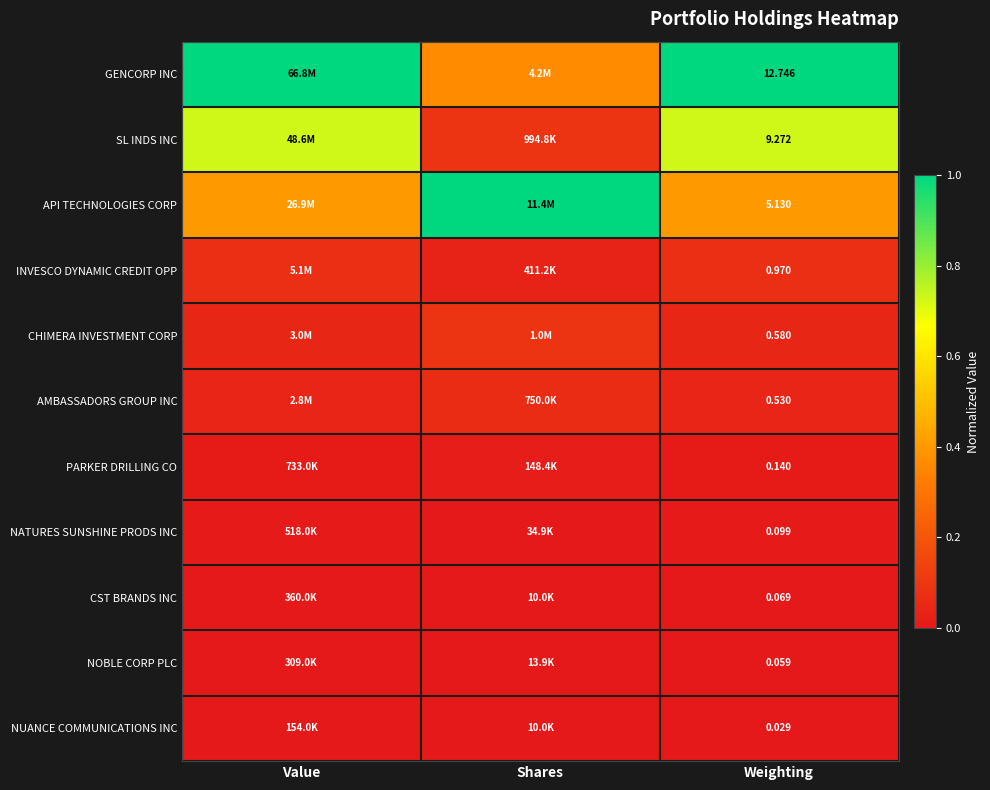

Is the value of CST BRANDS INC at Weighting greater than the value of NUANCE COMMUNICATIONS INC at Weighting?

Yes